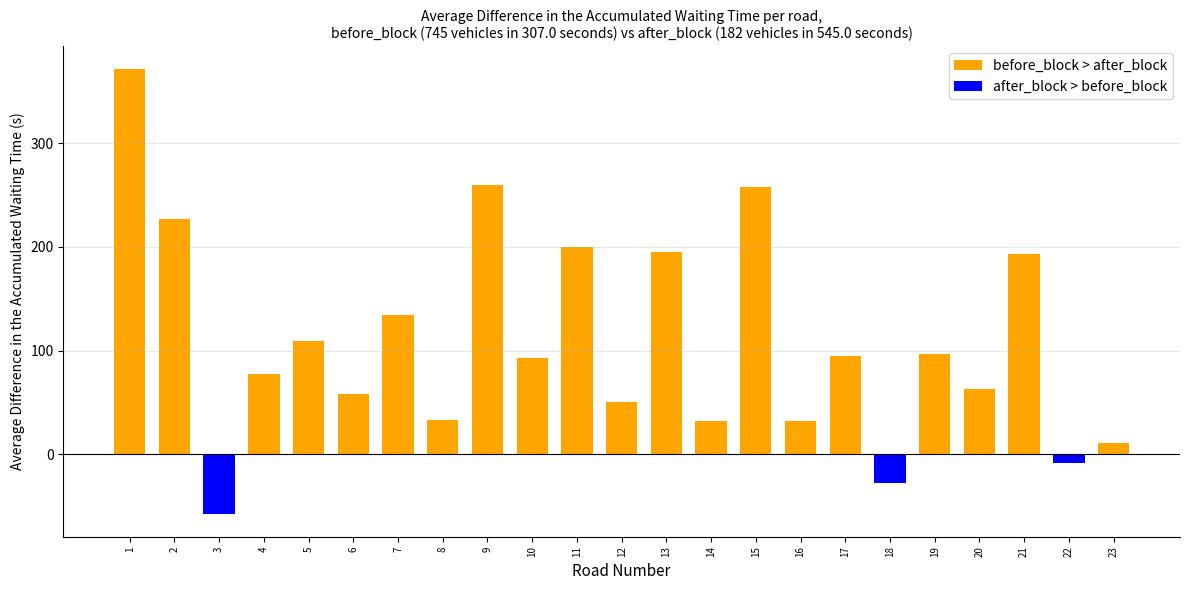

What is the spread (max minus min) of values at 2?

227